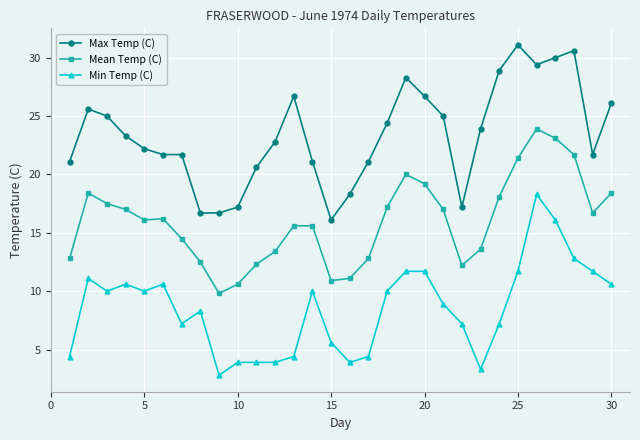

True or false: Max Temp (C) and Mean Temp (C) intersect in this chart.

False